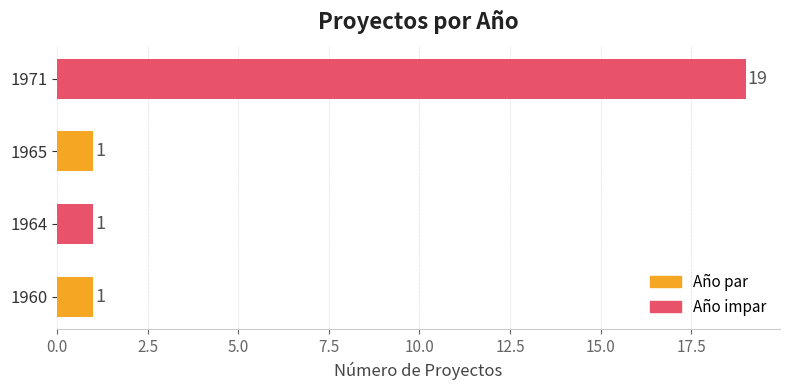

What is the change in value from 1965 to 1971?

+18